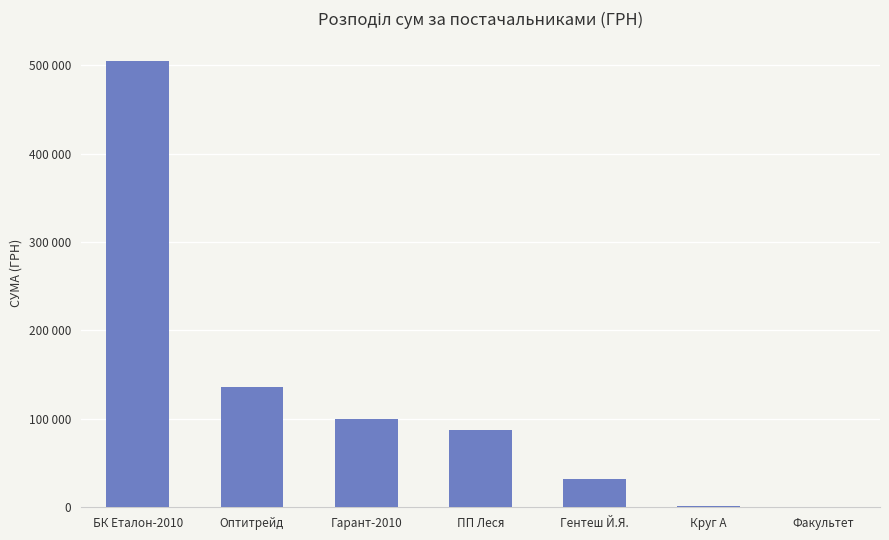

Is it true that the value at ПП Леся is 87065.4?

True